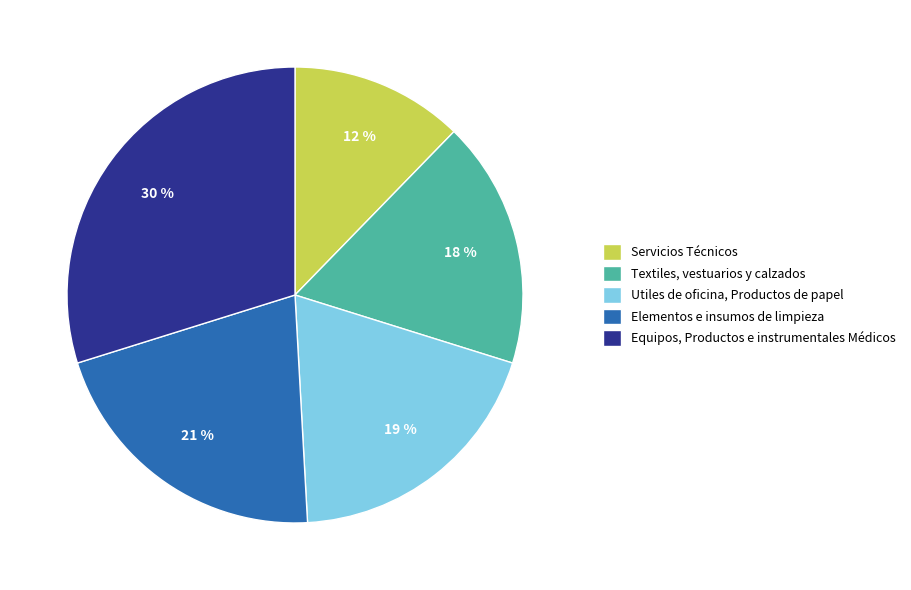

Combined, do Utiles de oficina, Productos de papel and Servicios Técnicos account for over 50%?

No